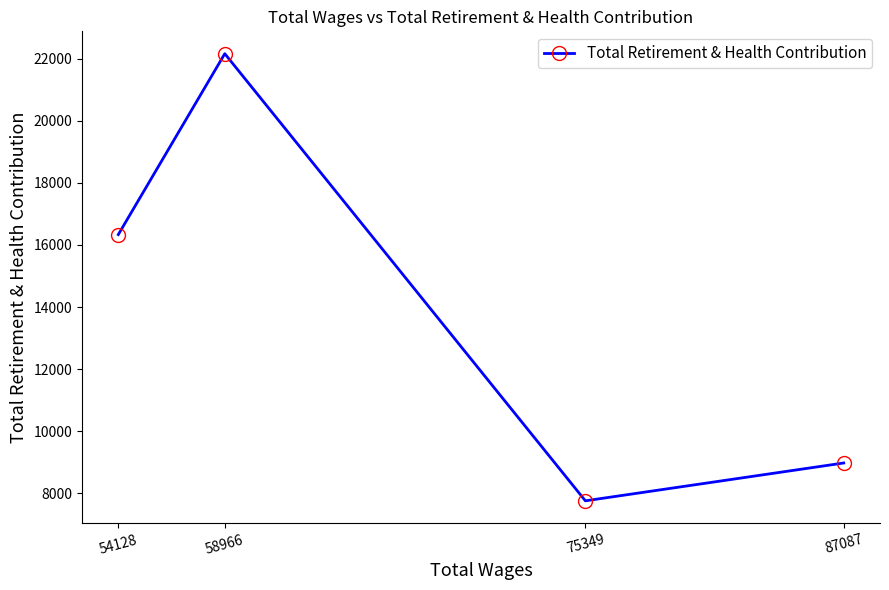

What is the maximum value shown in the chart?

22165